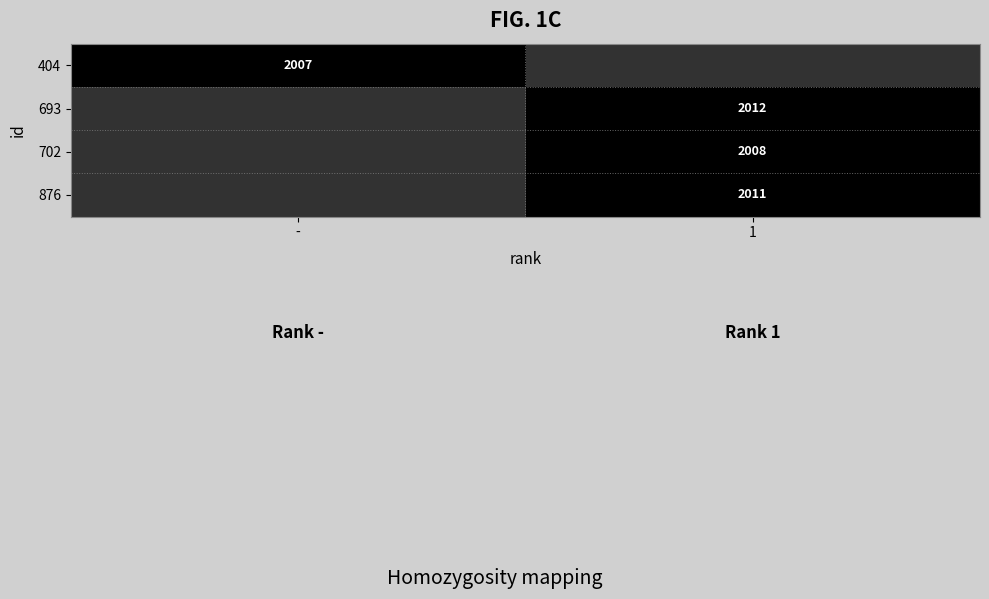

What is the spread (max minus min) of values at -?

0.2